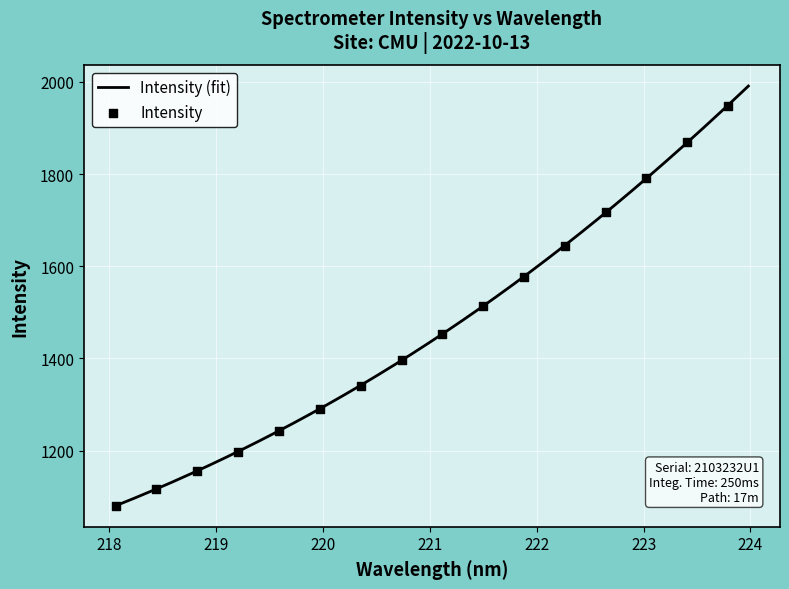

What is the change in value from 219.0156 to 220.5444?

+191.8